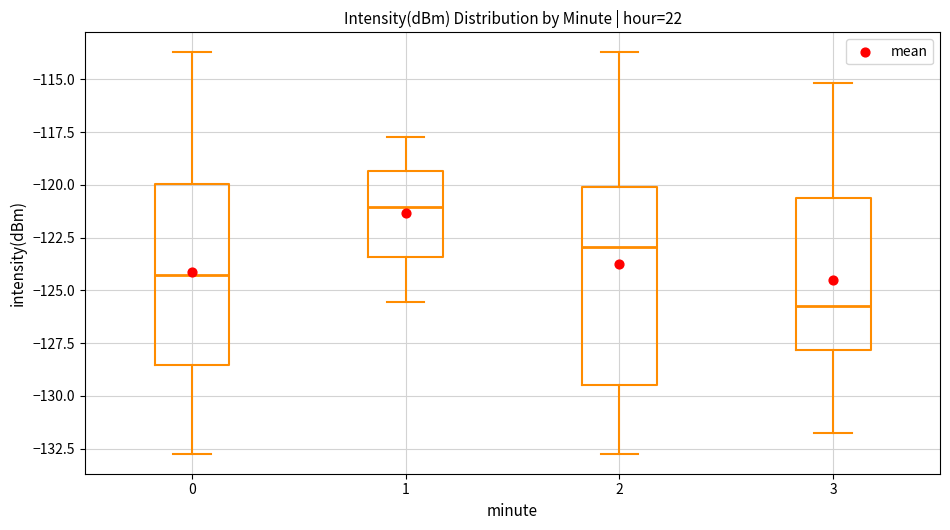

Where does the lower whisker of the box at x = 3 end on the y-axis? The values are not printed on the chart, so give them approximately, as read against the axis.

-132.0